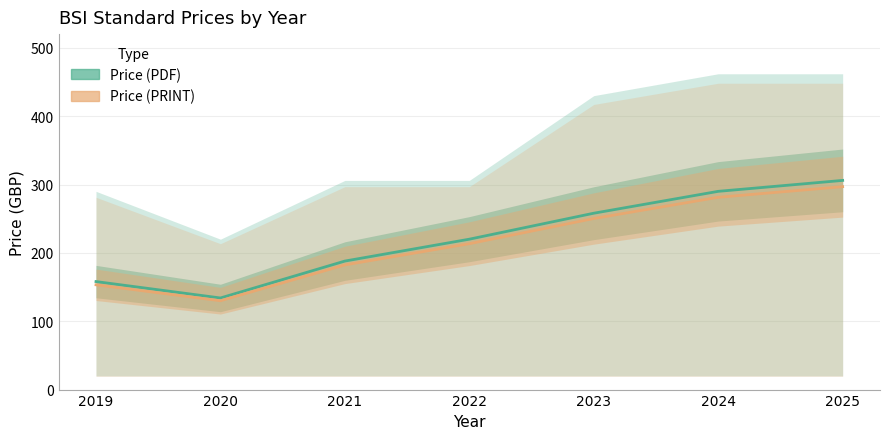

What is the sum of the Price (PRINT) values at 2025 and 2023?

547.1